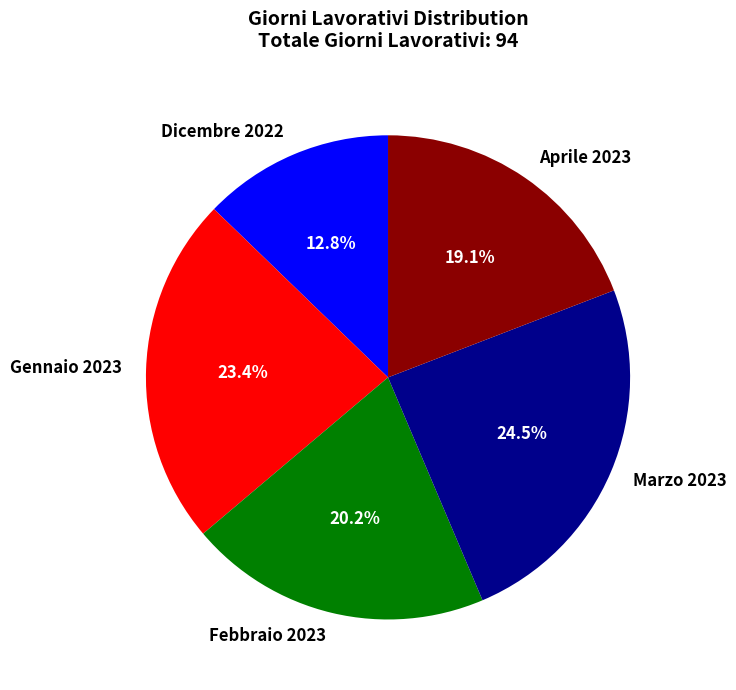

To the nearest percent, what is the difference between the Febbraio 2023 and Gennaio 2023 slice percentages?

3%